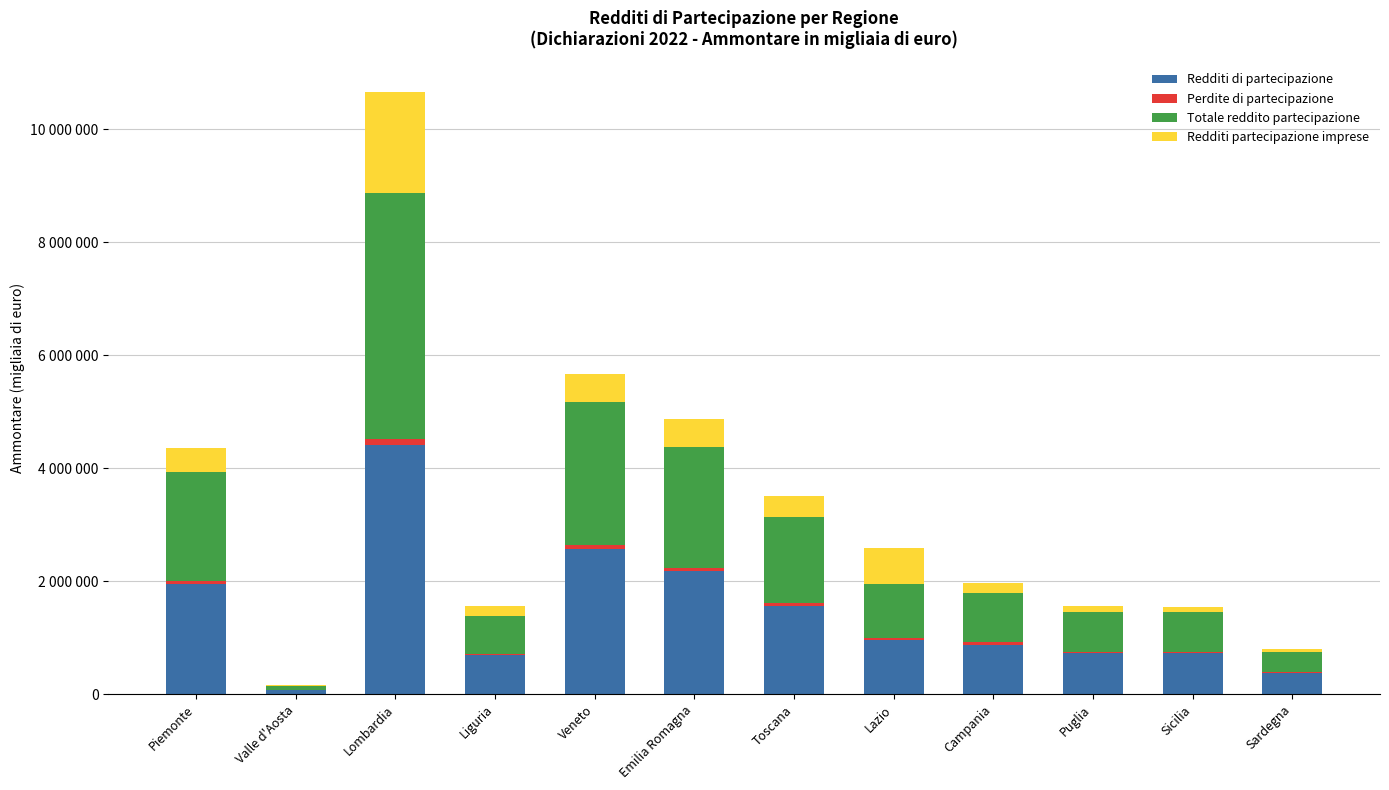

Where does the Perdite di partecipazione series first go above 46721?

Piemonte